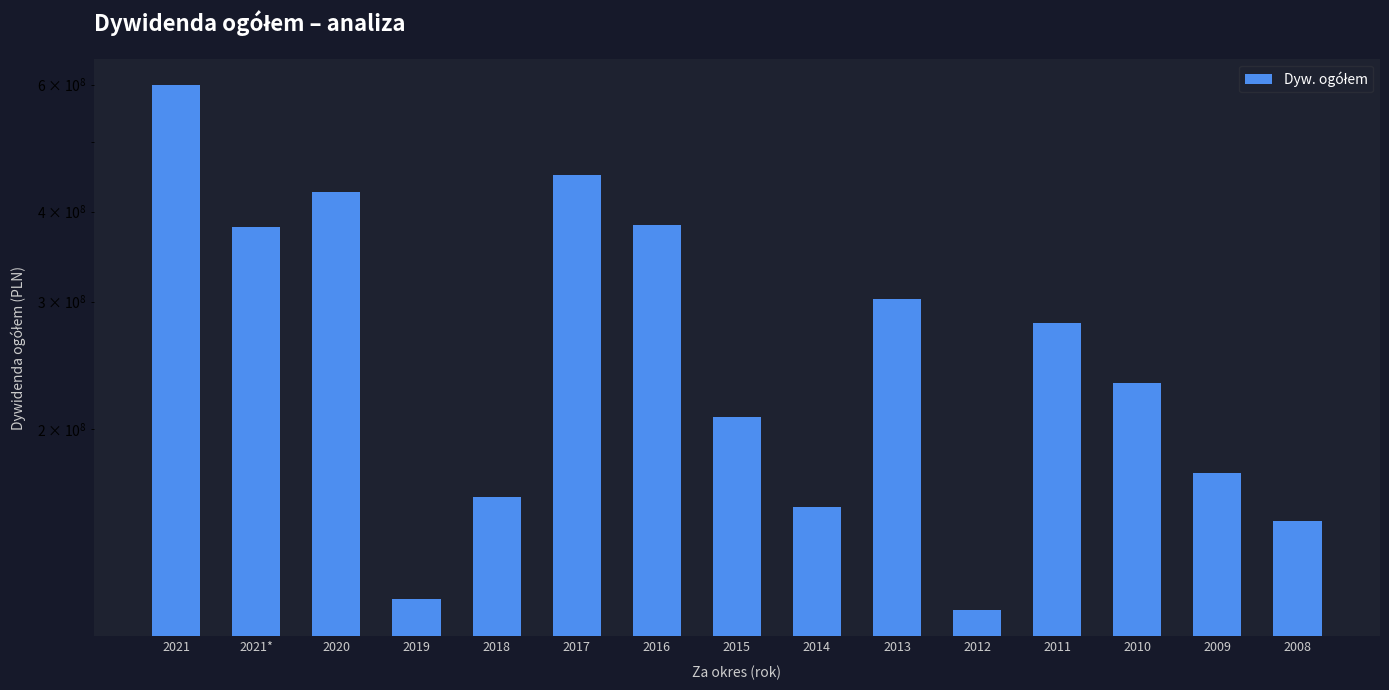

True or false: the data shows 426352636.6 at 2020.

True